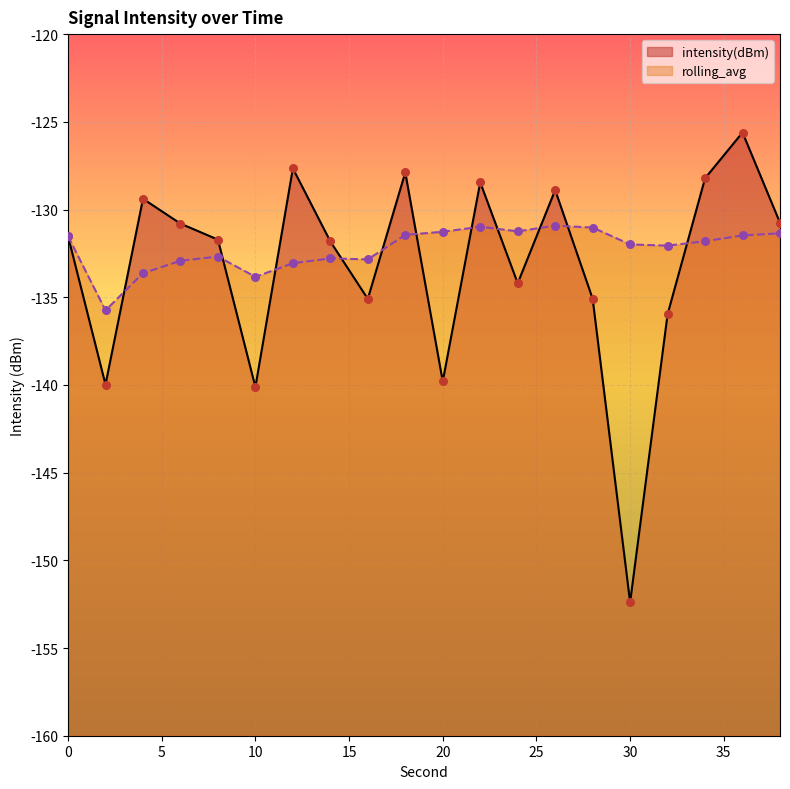

Which series has the largest total across all categories?

rolling_avg